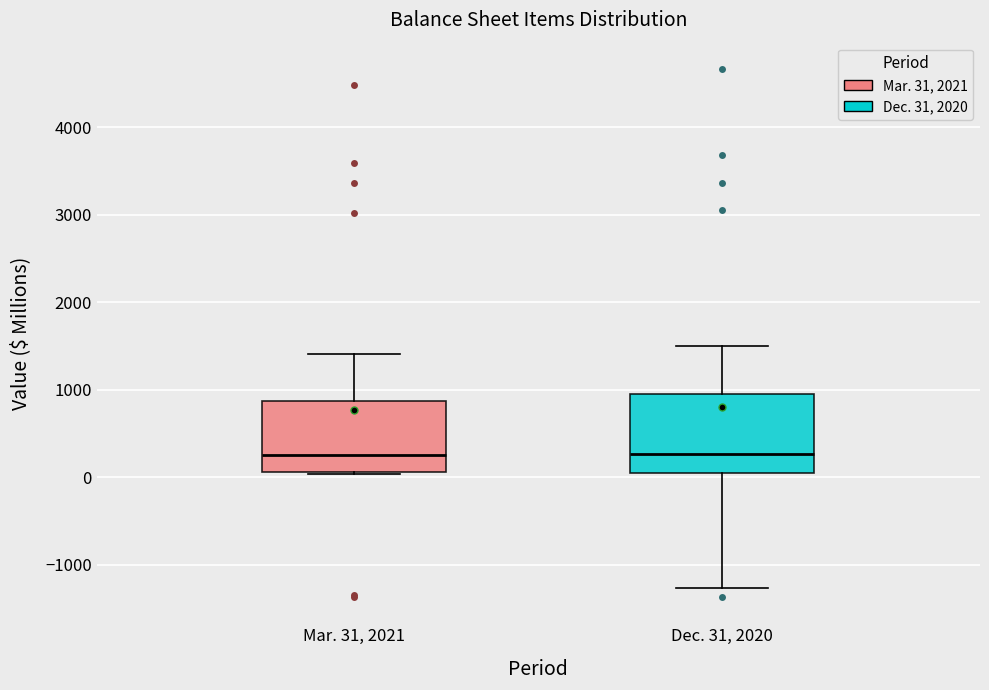

Reading left to right, transcribe this box plot: for each box, give where its median line is, the range the box spans, and where its two whiskers end, as read against the y-axis. The values are not printed on the chart, so give them approximately, as read against the axis.

Mar. 31, 2021: median 300, box 100 to 900, whiskers 0 to 1400
Dec. 31, 2020: median 300, box 100 to 1000, whiskers -1300 to 1500